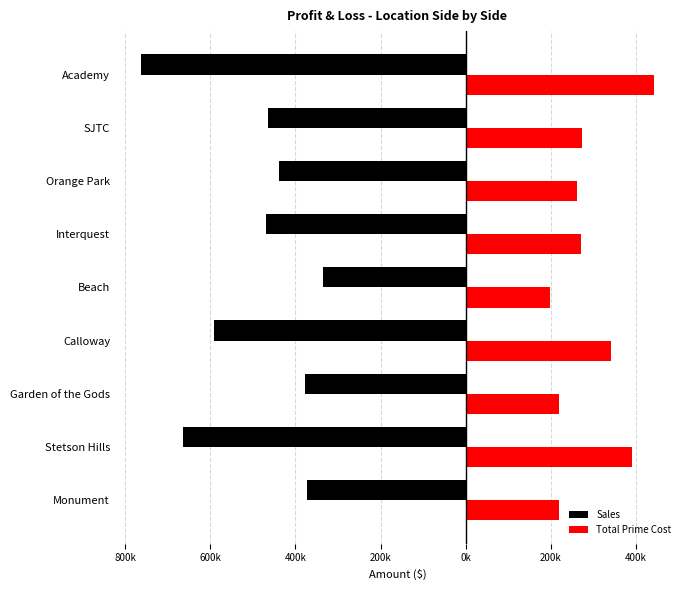

What are all the series names shown in the legend?

Sales, Total Prime Cost